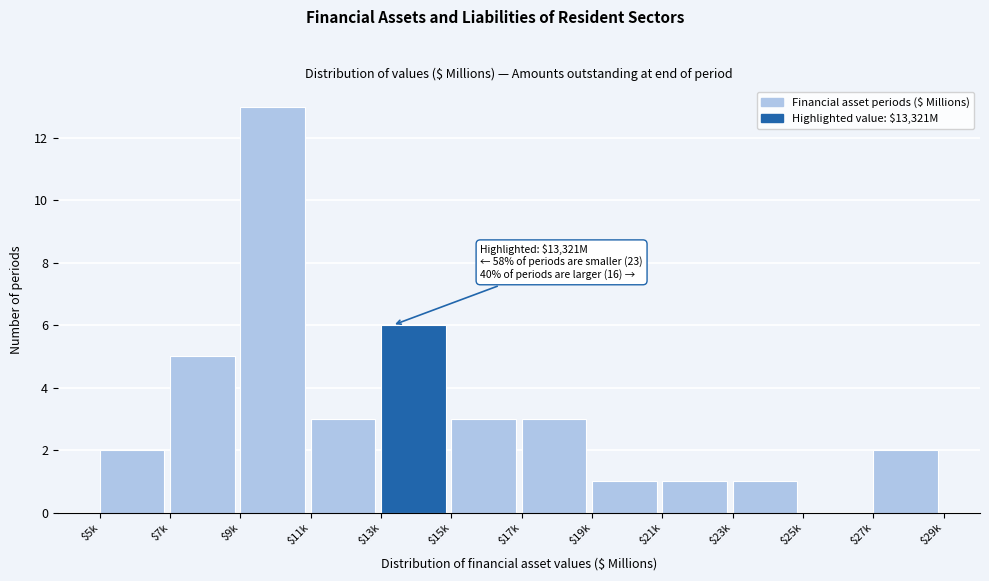

True or false: the data shows 2 at $7k.

False